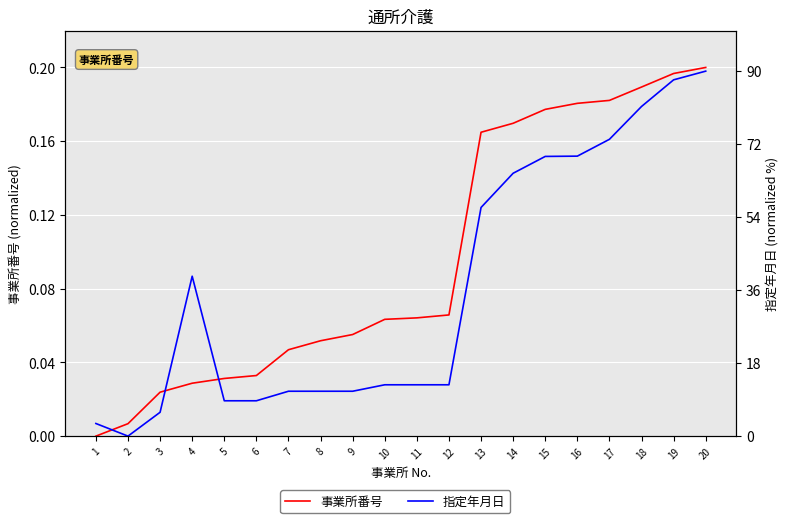

True or false: 事業所番号 has a value of 0.1 at 12.

True